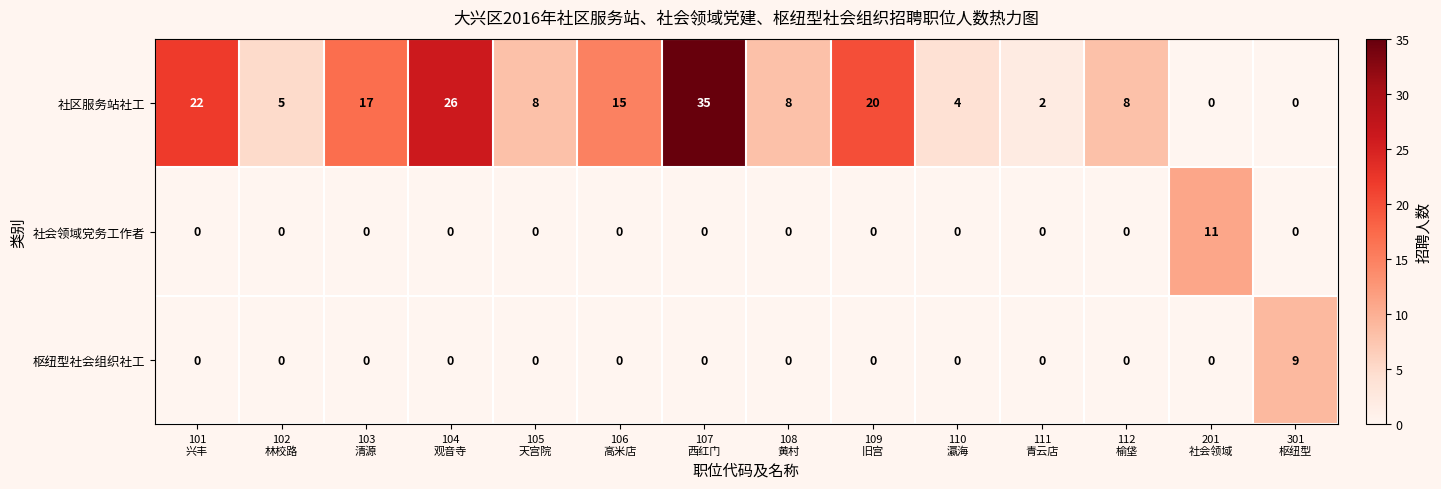

At how many categories does at least one series exceed 18?

4